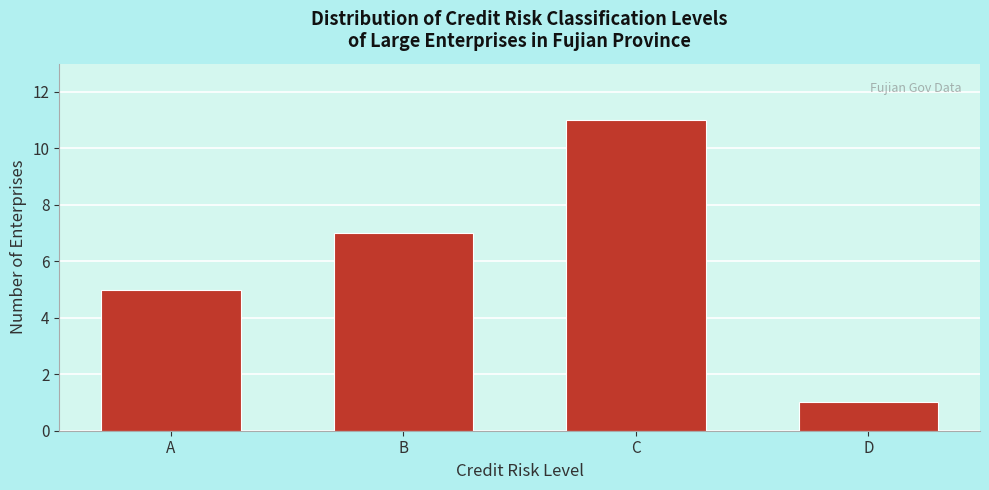

Reading left to right, transcribe all the data shown in this chart.

A=5	B=7	C=11	D=1